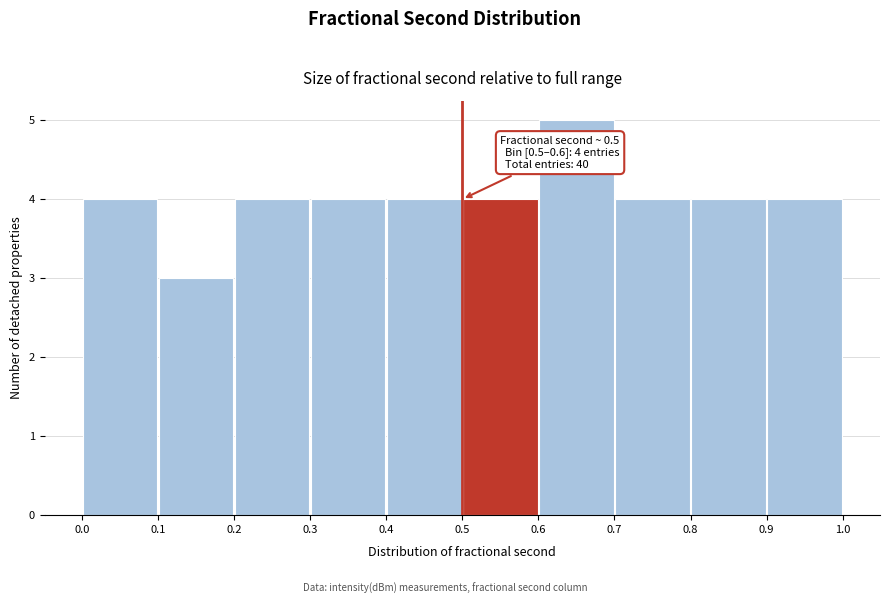

Which range on the x-axis has the tallest bar?

0.6 to 0.7